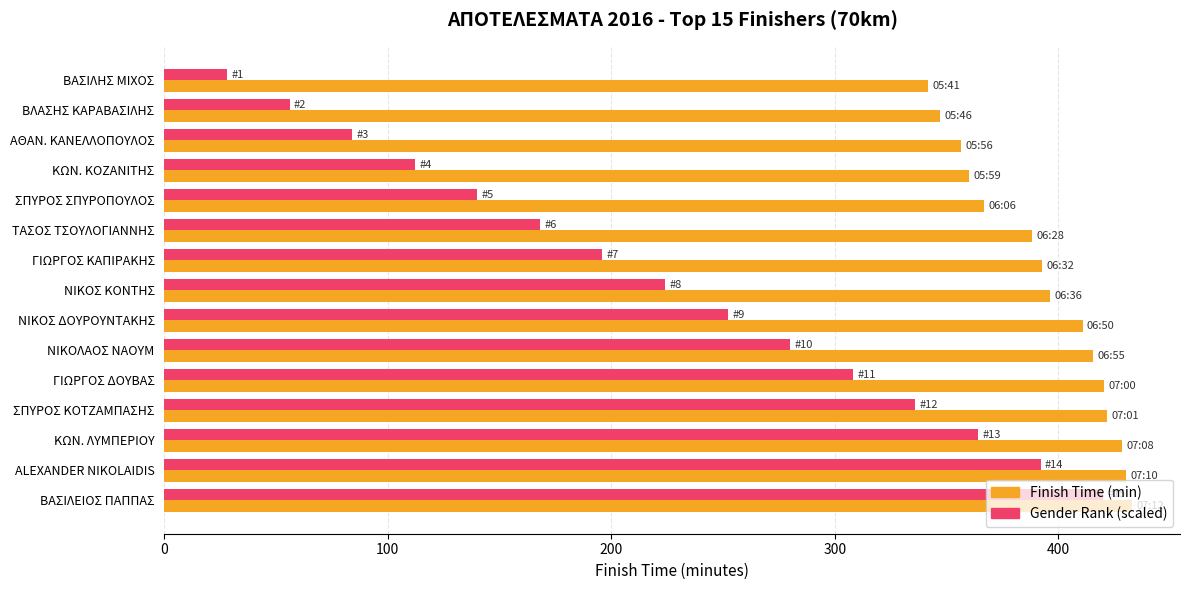

At which category is the sum across all series the highest?

ΒΑΣΙΛΕΙΟΣ ΠΑΠΠΑΣ